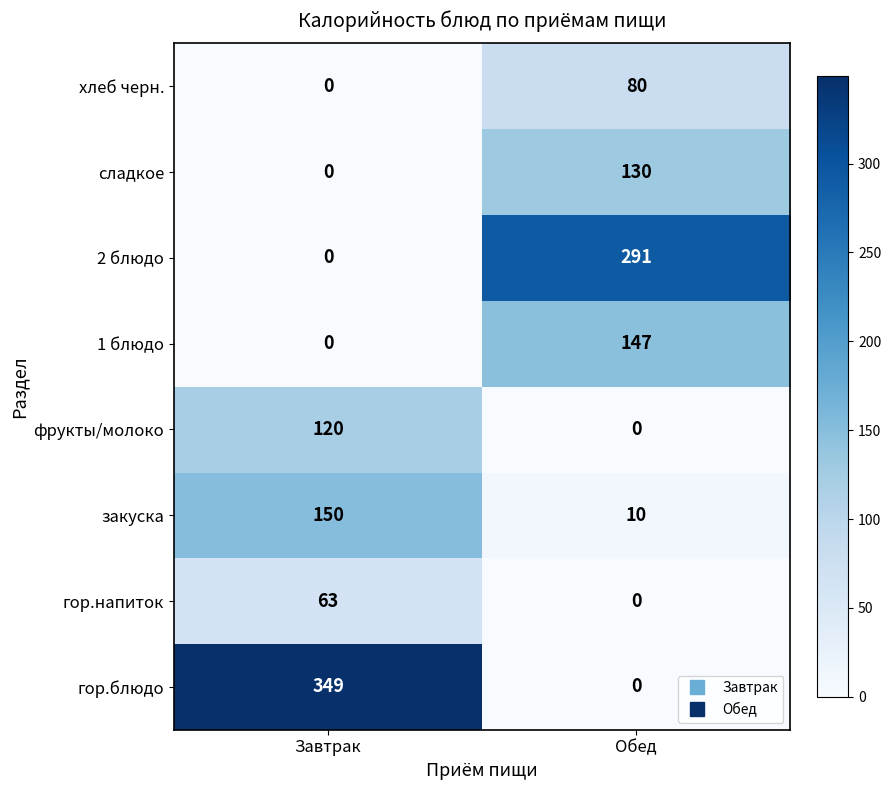

What is the average value of the хлеб черн. series?

40